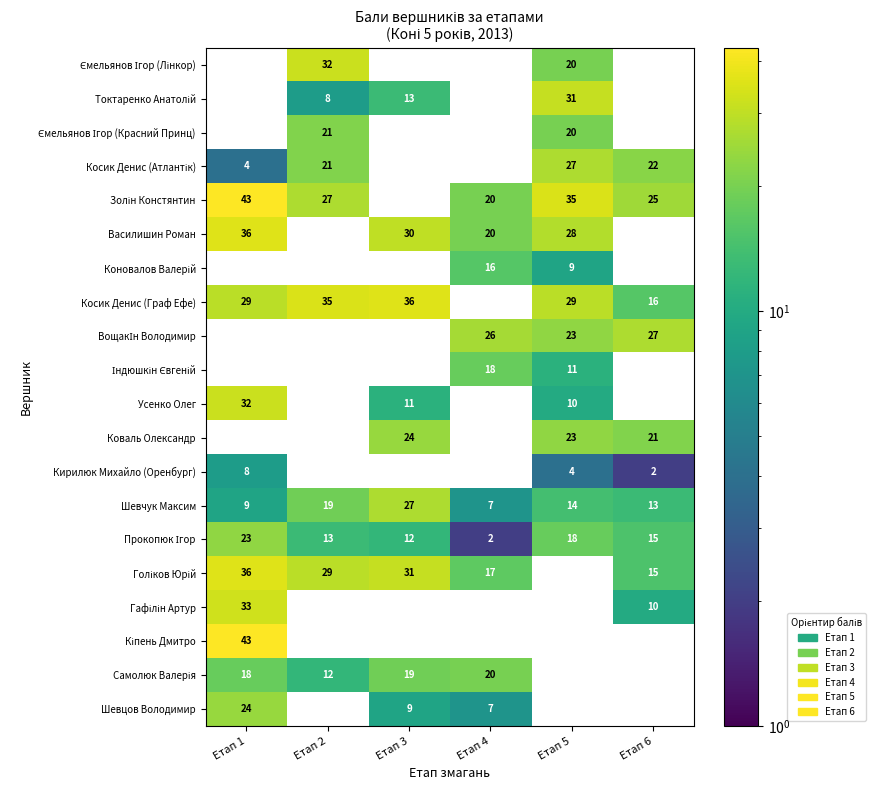

The Шевцов Володимир series shows 24 at Етап 1. True or false?

True